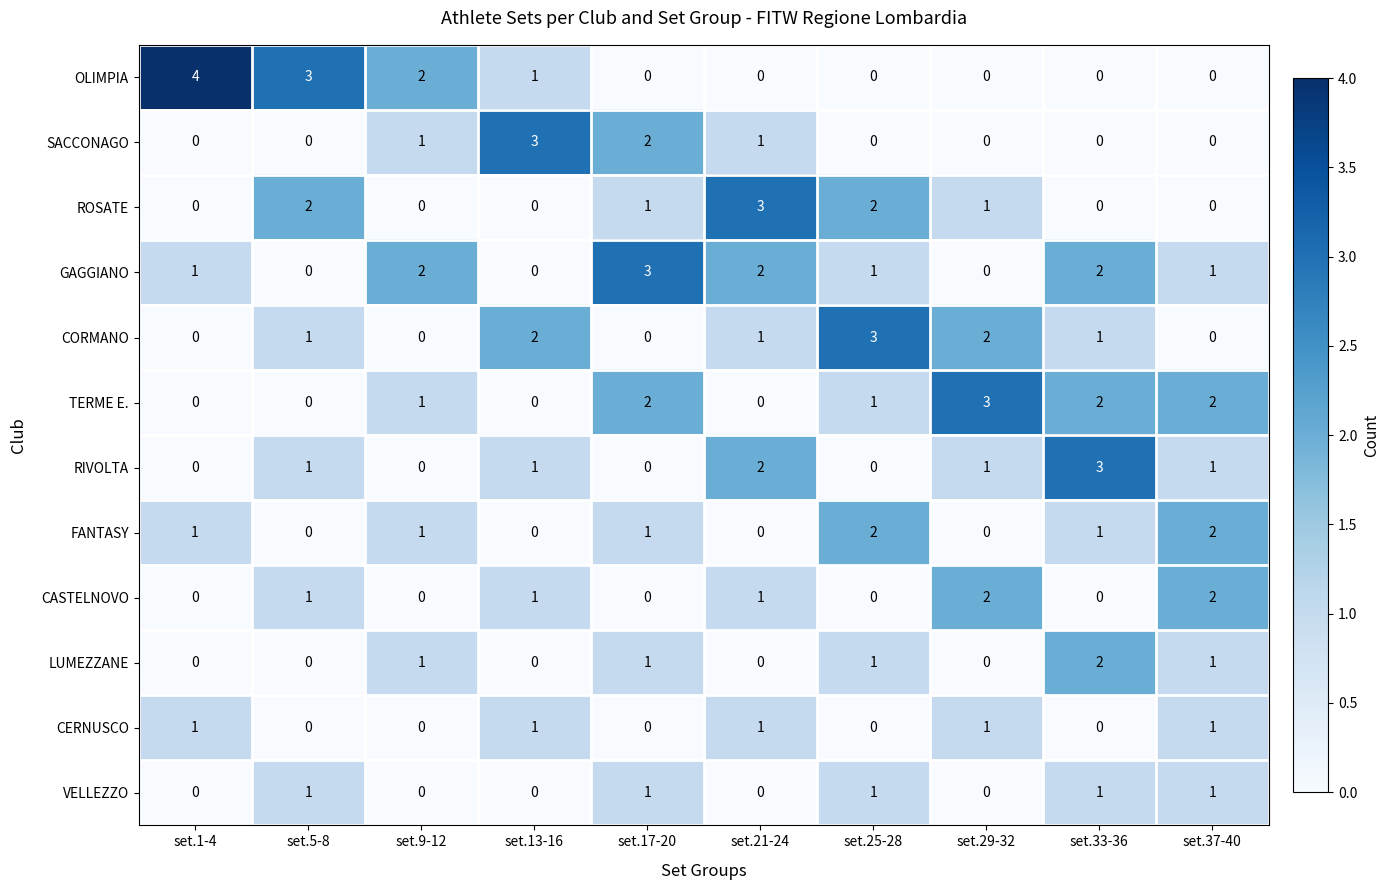

Which category has the highest value across all series?

set.1-4